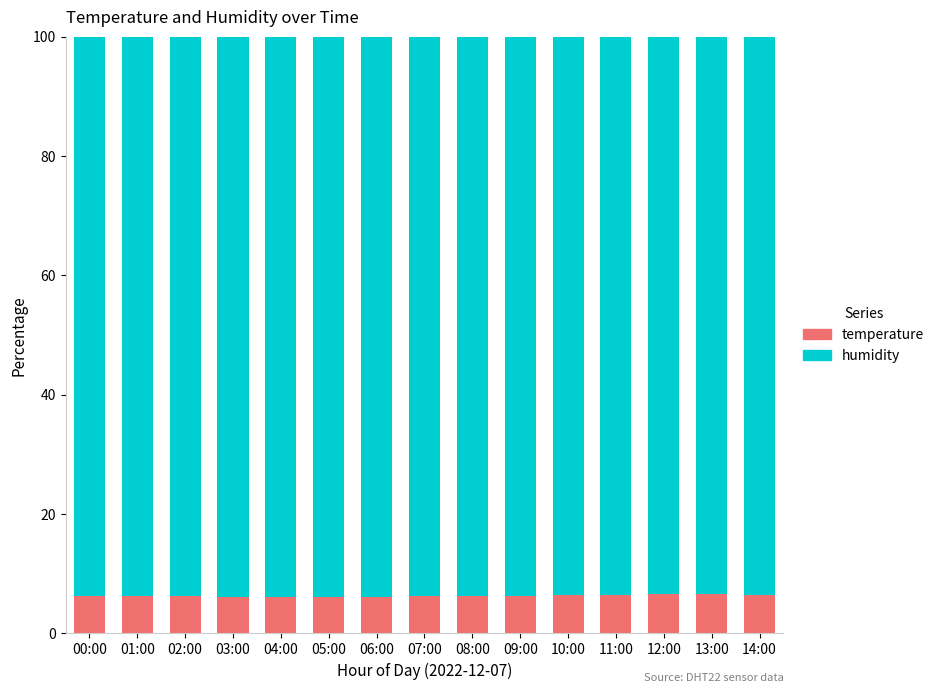

How many bars are there in total?

15